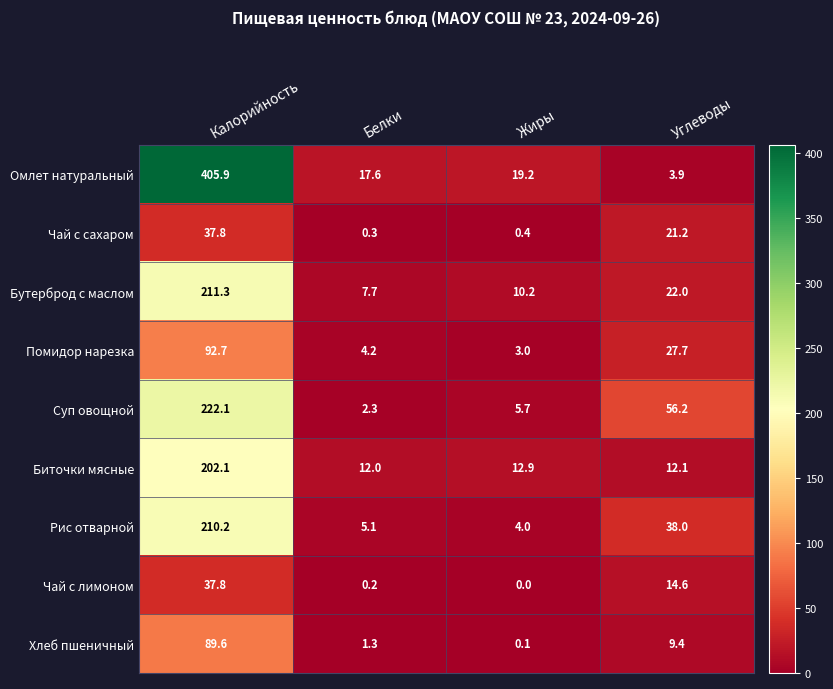

What is the sum of all Рис отварной values?

257.3